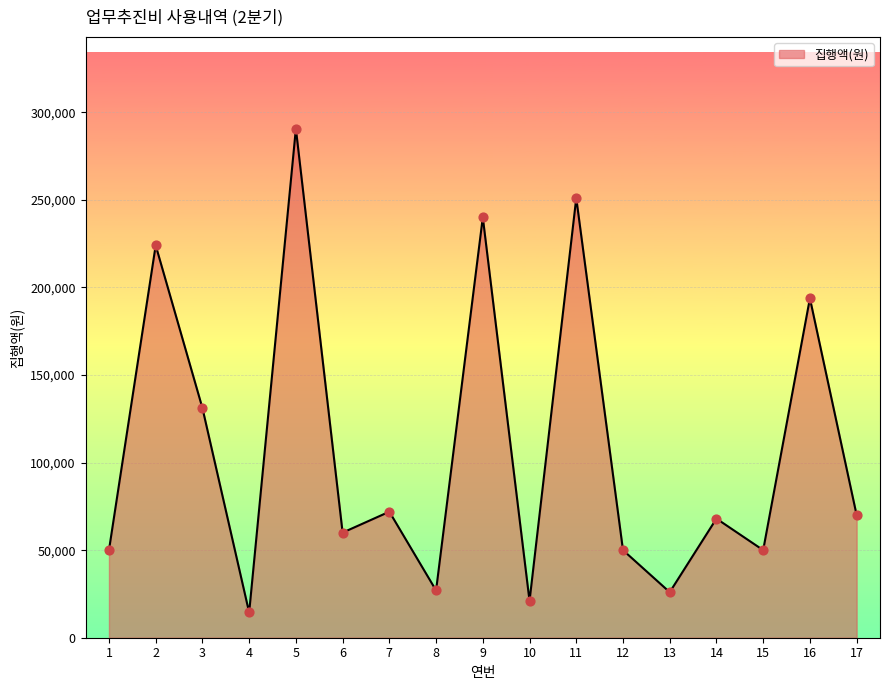

Between 5 and 17, which is larger?

5